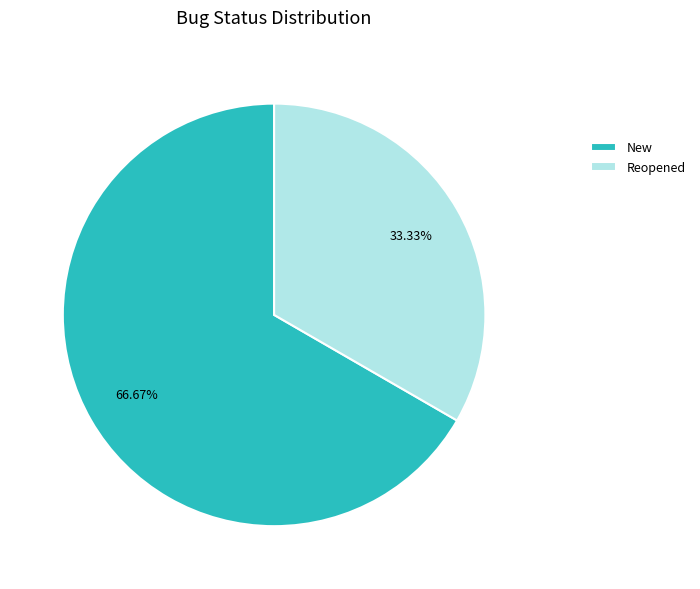

Which slice is the largest?

New